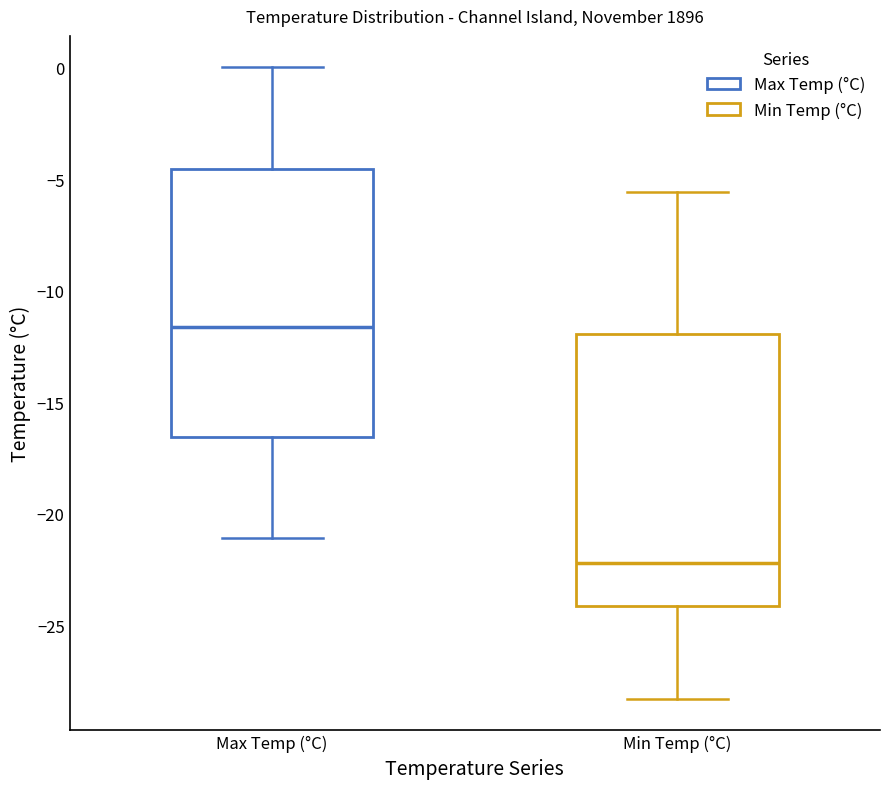

Where does the upper whisker of the box for Min Temp (°C) end on the y-axis? The values are not printed on the chart, so give them approximately, as read against the axis.

-5.5